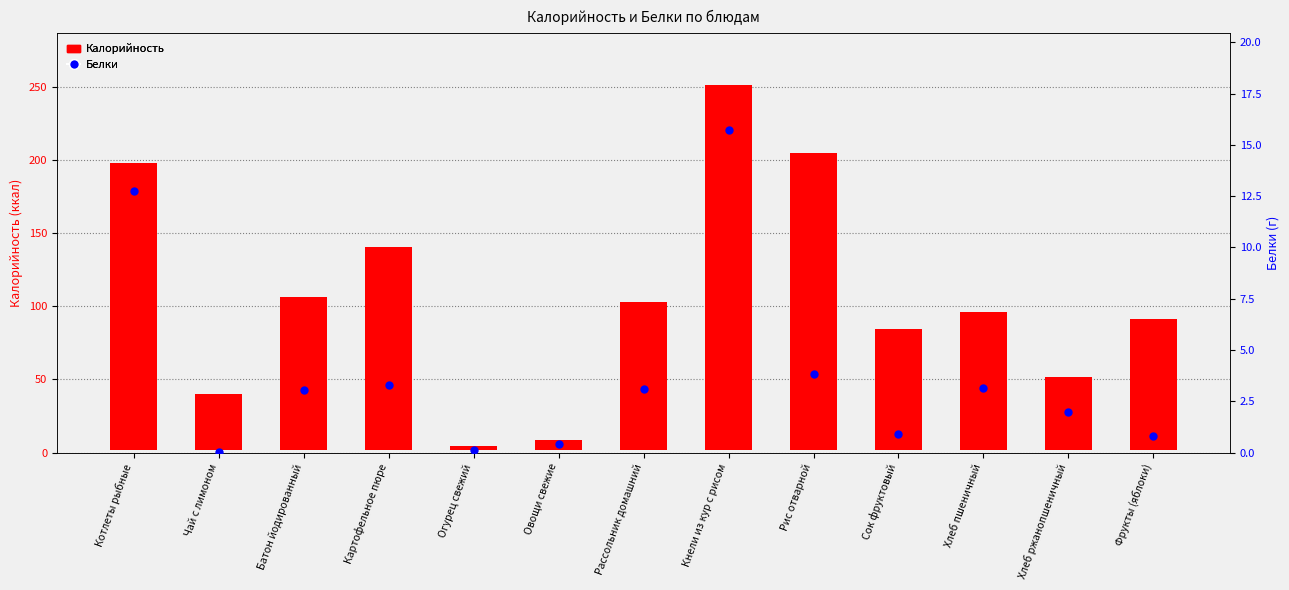

Is the value of Белки at Рассольник домашний greater than the value of Калорийность at Огурец свежий?

Yes